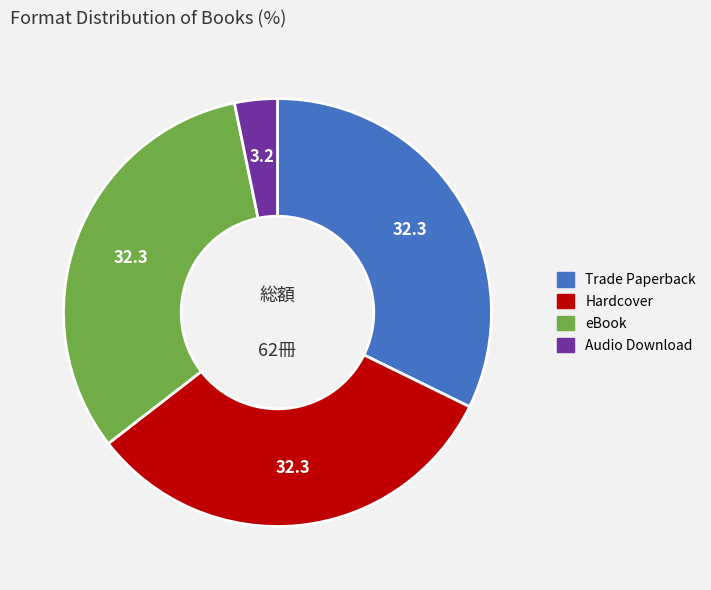

Approximately how many times larger is the value at Audio Download compared to Trade Paperback?

0.1